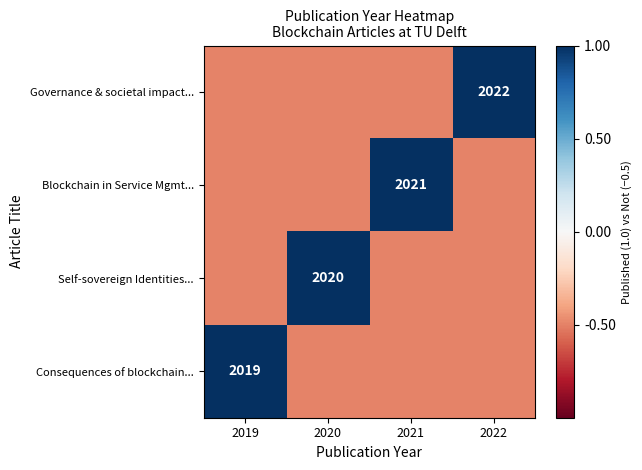

True or false: Consequences of blockchain... has a value of 2019.0 at 2019.

True